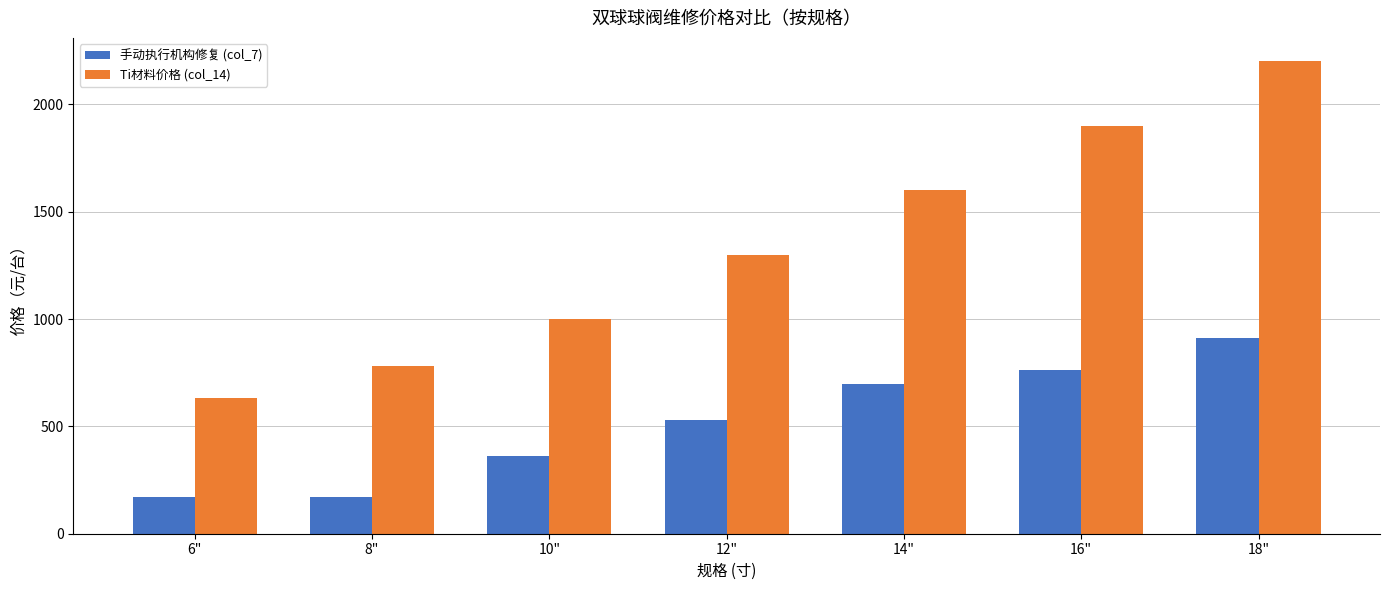

What is the spread (max minus min) of values at 14"?

904.5